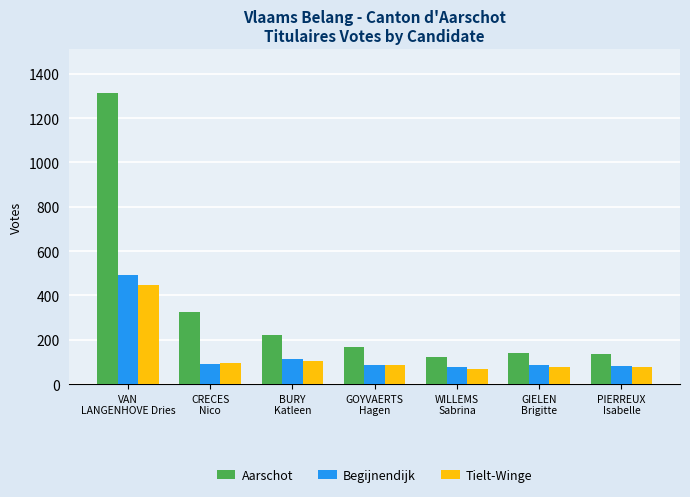

What are all the series names shown in the legend?

Aarschot, Begijnendijk, Tielt-Winge